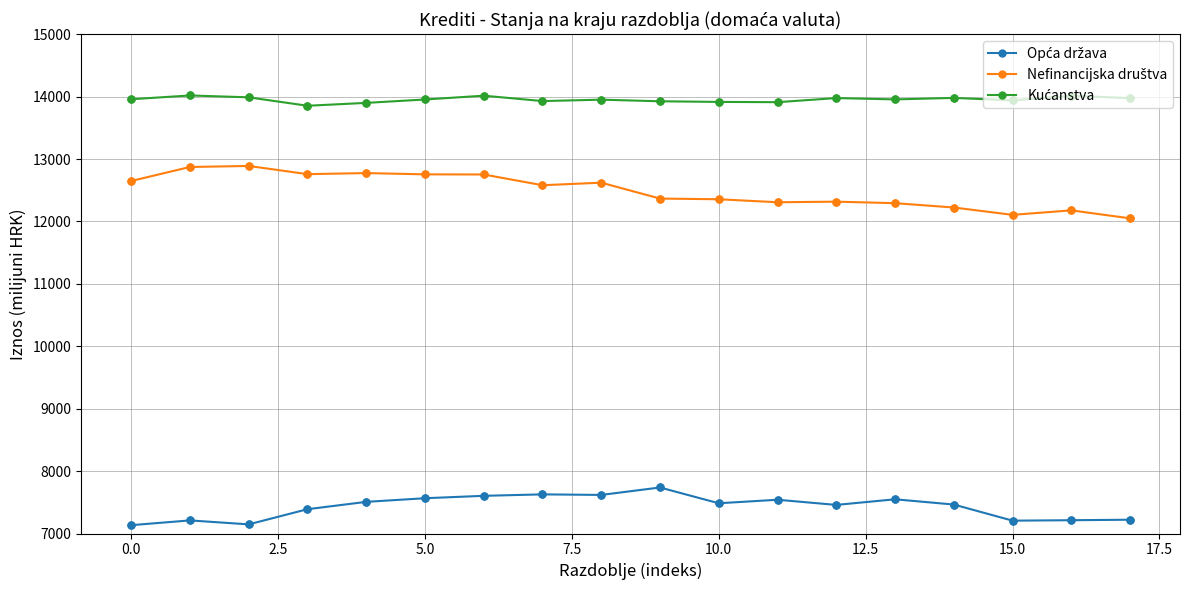

At how many categories does at least one series exceed 13338?

18